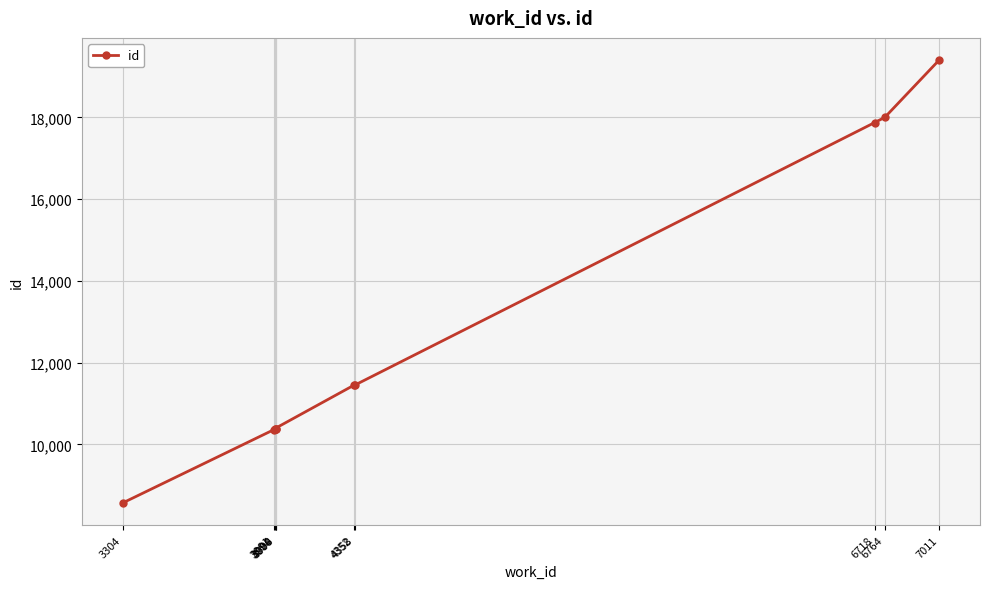

Rank the categories by value from lowest to highest.

3304, 3991, 3998, 4000, 3994, 4352, 4358, 6718, 6764, 7011